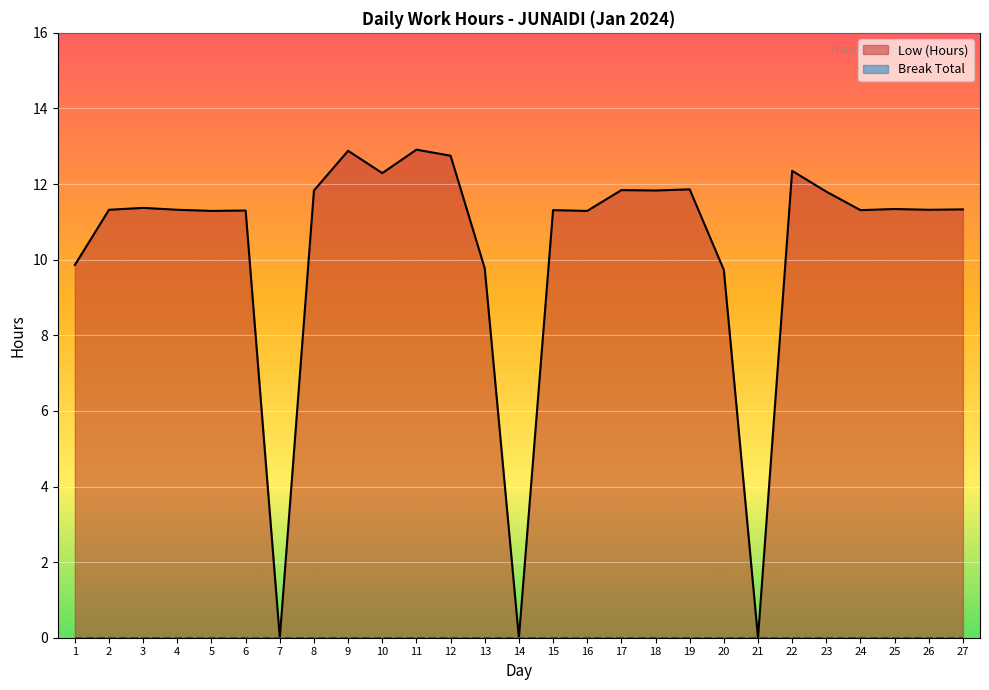

Which category has the highest value across all series?

11